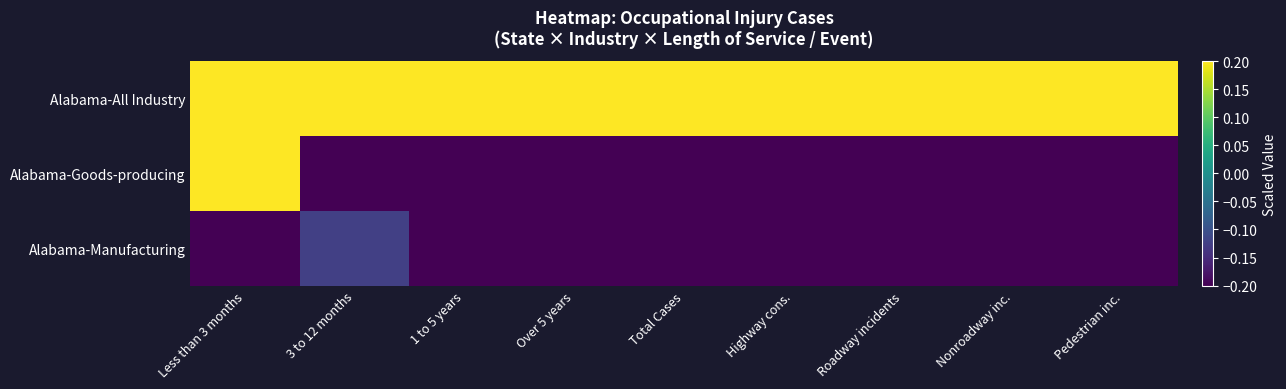

Which series changed the most between 3 to 12 months and 1 to 5 years?

Alabama-Manufacturing